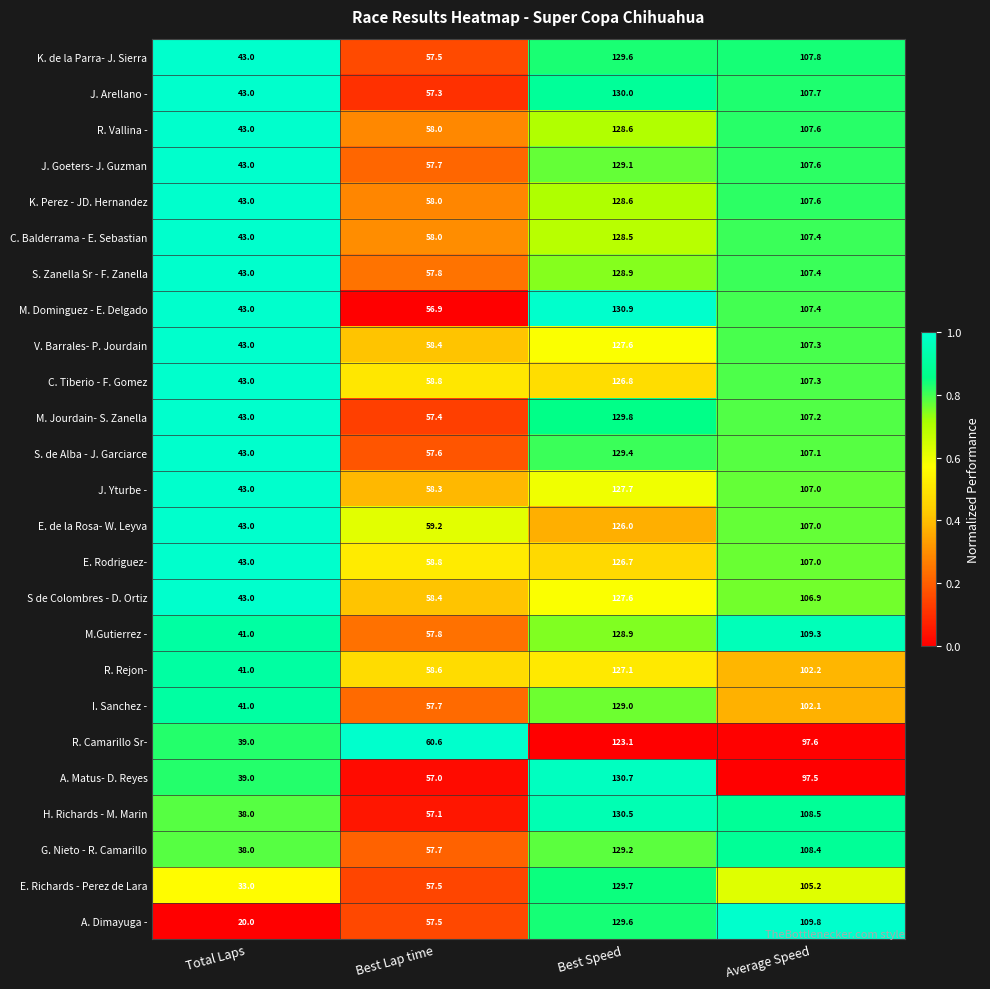

The value of H. Richards - M. Marin at Best Speed is 130.5. True or false?

True